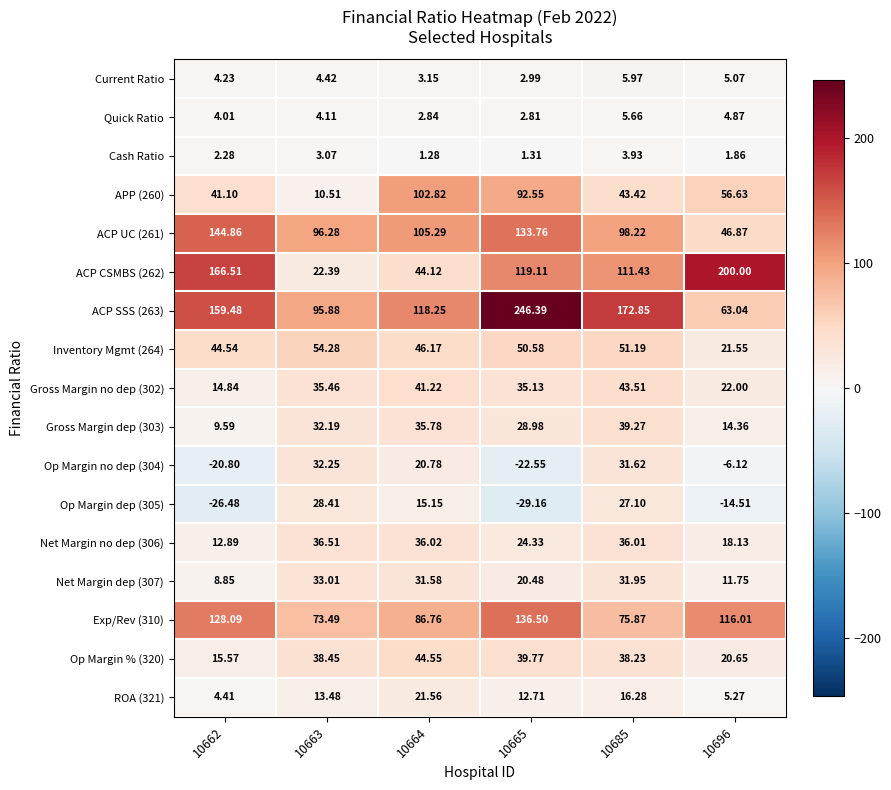

Is the value of ACP CSMBS (262) at 10685 greater than the value of Net Margin no dep (306) at 10696?

Yes